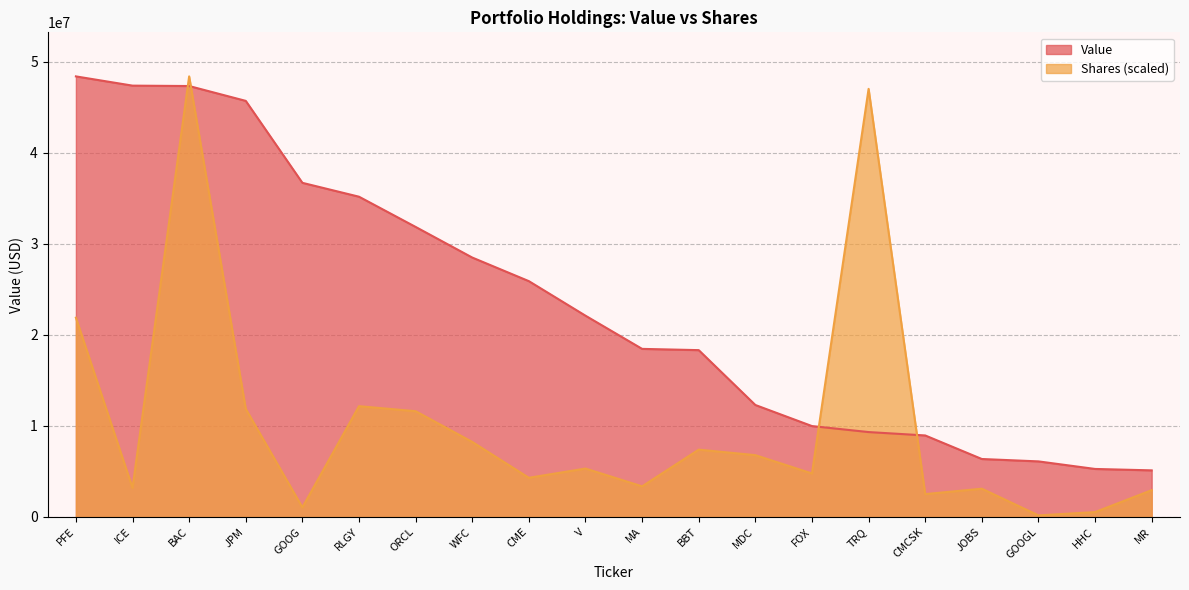

Is it true that Shares or principal amount equals 3103046.8 at JOBS?

True